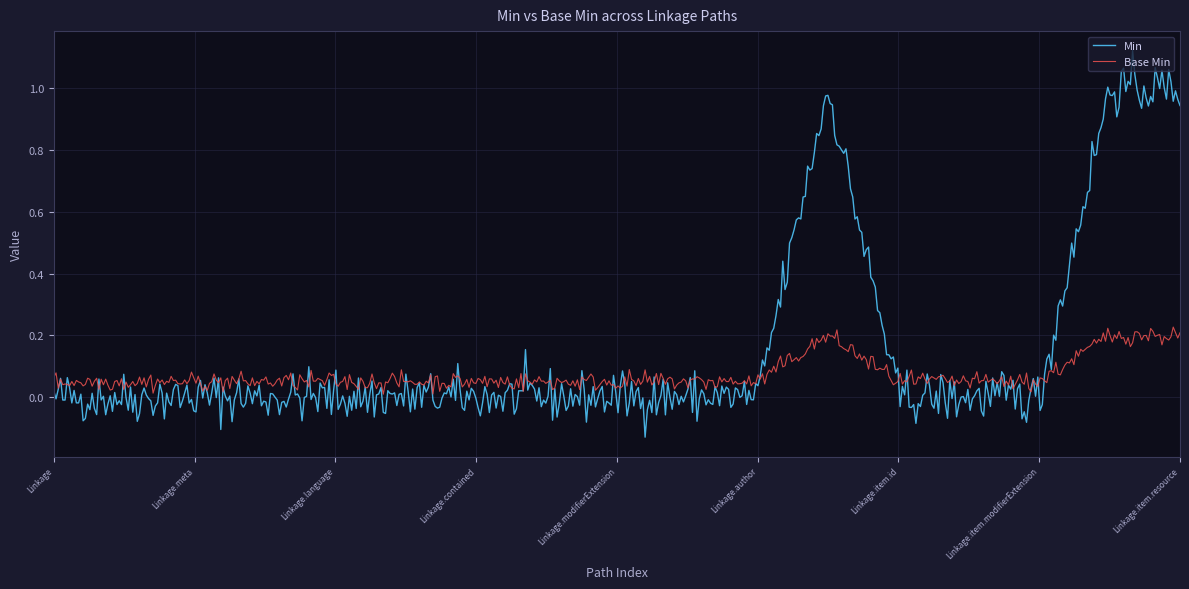

Does the chart display data point markers on the line(s)?

No